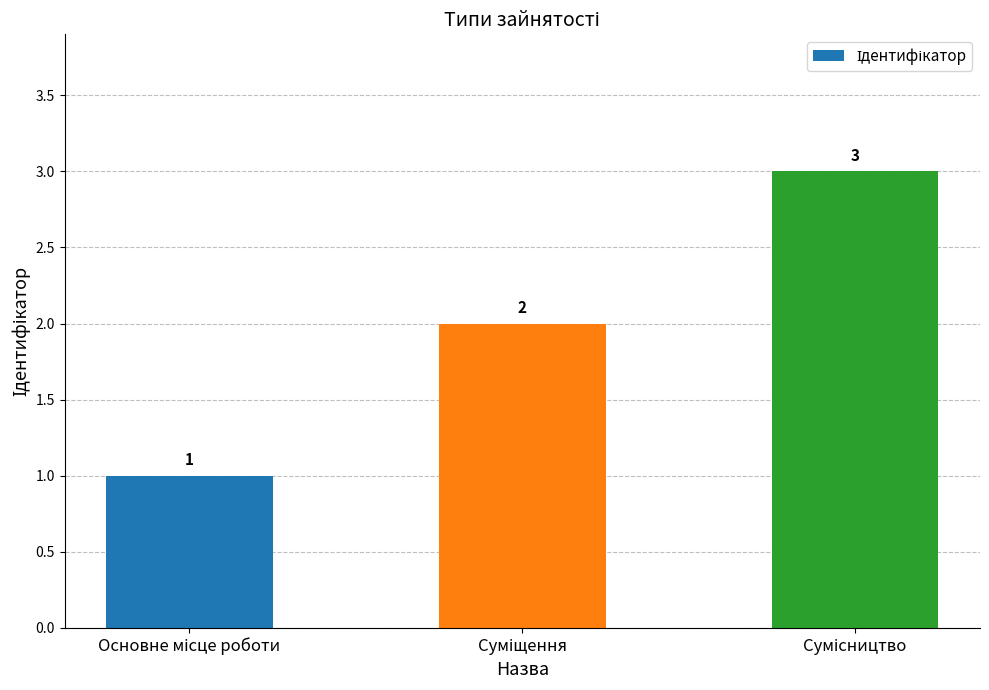

What is the sum of all values?

6